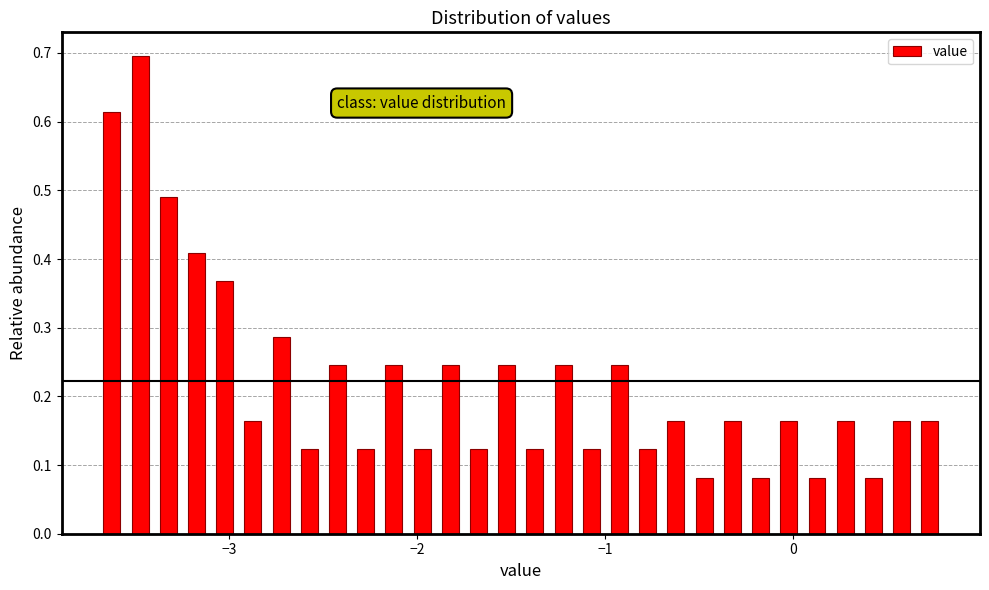

Read against the x-axis, roughly where is the centre of the tallest bar?

-3.5